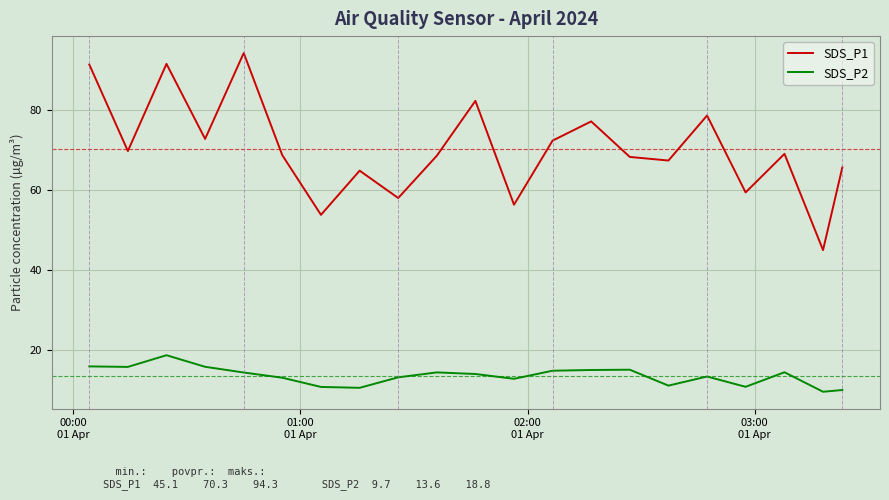

True or false: SDS_P2 and SDS_P1 intersect in this chart.

False